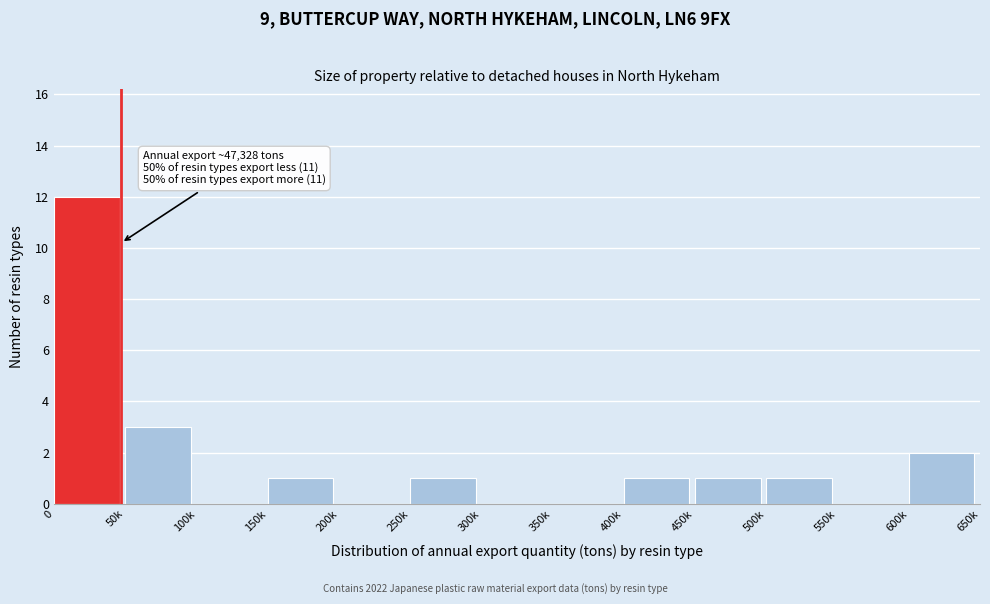

Reading left to right, what are all the values shown in this chart?

0=12	50k=3	100k=0	150k=1	200k=0	250k=1	300k=0	350k=0	400k=1	450k=1	500k=1	550k=0	600k=2